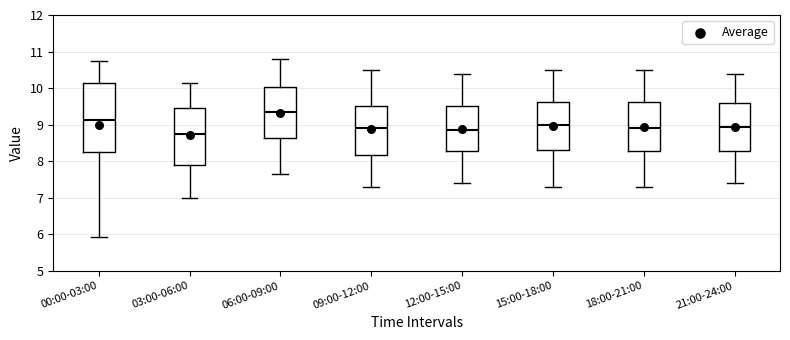

Reading left to right, transcribe this box plot: for each box, give where its median line is, the range the box spans, and where its two whiskers end, as read against the y-axis. The values are not printed on the chart, so give them approximately, as read against the axis.

00:00-03:00: median 9.1, box 8.3 to 10.1, whiskers 5.9 to 10.8
03:00-06:00: median 8.8, box 7.9 to 9.5, whiskers 7.0 to 10.2
06:00-09:00: median 9.4, box 8.6 to 10.0, whiskers 7.7 to 10.8
09:00-12:00: median 8.9, box 8.2 to 9.5, whiskers 7.3 to 10.5
12:00-15:00: median 8.9, box 8.3 to 9.5, whiskers 7.4 to 10.4
15:00-18:00: median 9.0, box 8.3 to 9.6, whiskers 7.3 to 10.5
18:00-21:00: median 8.9, box 8.3 to 9.6, whiskers 7.3 to 10.5
21:00-24:00: median 9.0, box 8.3 to 9.6, whiskers 7.4 to 10.4